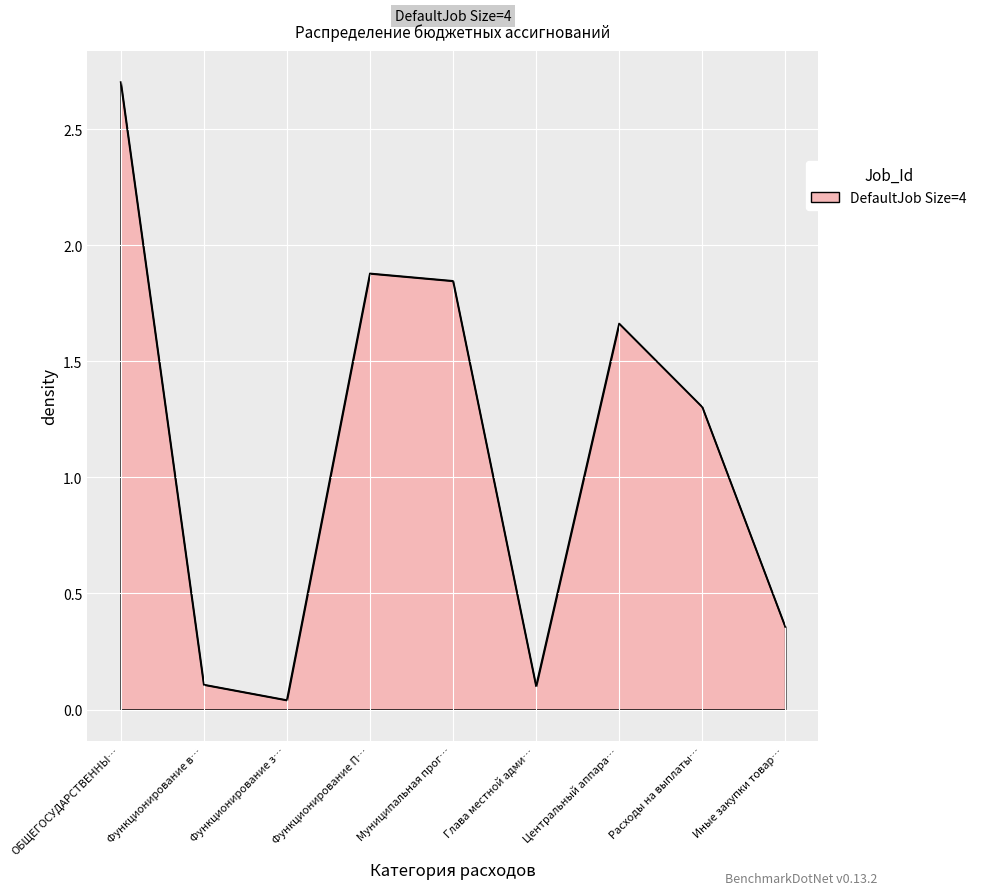

Which has a higher value, Центральный аппара… or Иные закупки товар…?

Центральный аппара…